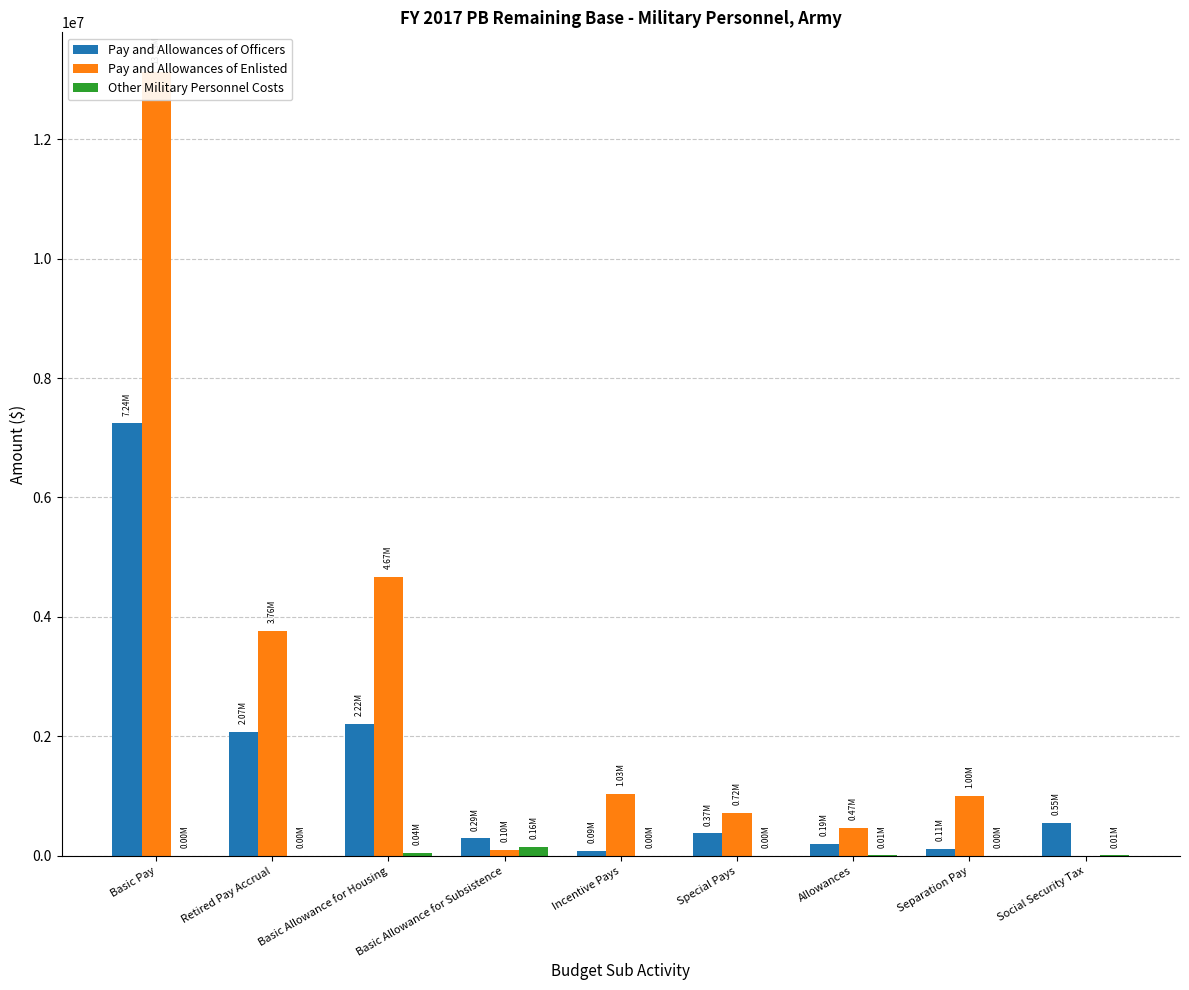

What is the sum of the Pay and Allowances of Officers values at Special Pays and Basic Pay?

7616413